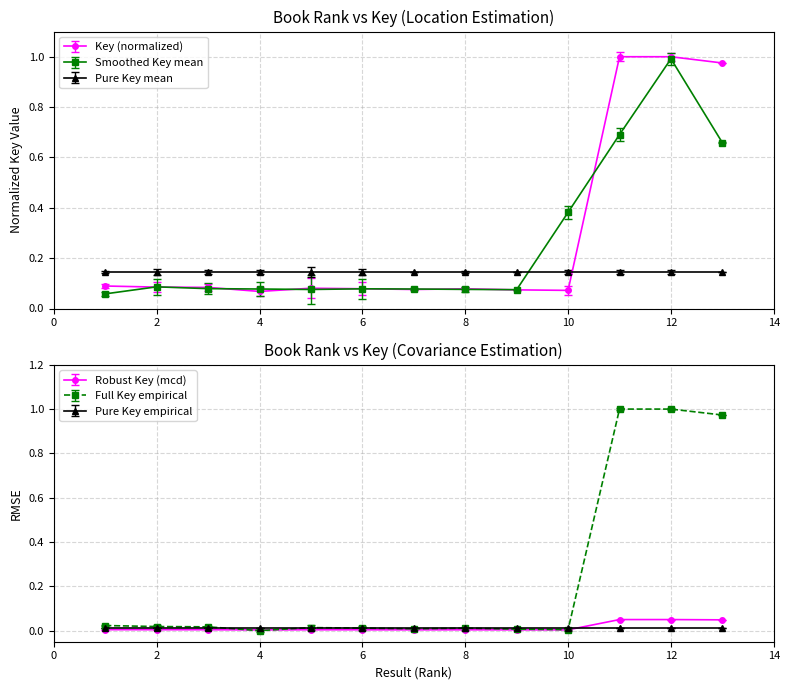

Rank the categories by value from highest to lowest.

12, 11, 13, 1, 2, 3, 5, 6, 8, 7, 9, 10, 4